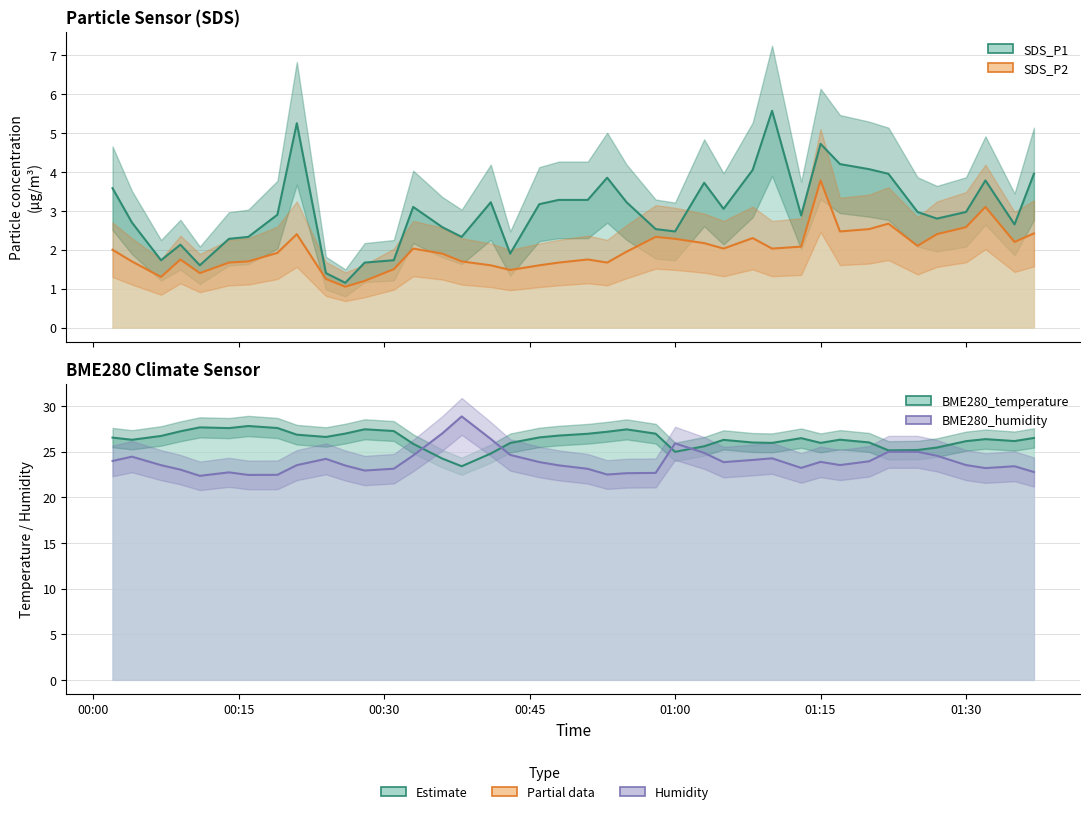

True or false: BME280_humidity and SDS_P2 intersect in this chart.

False